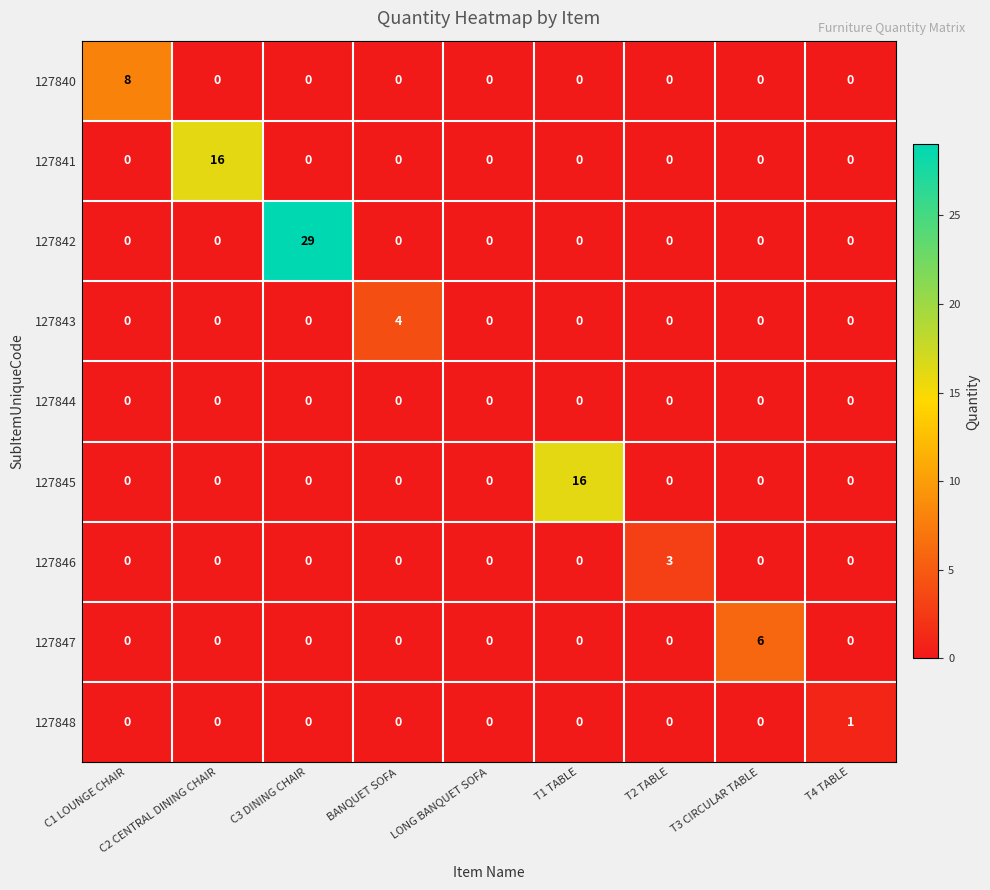

What is the spread (max minus min) of values at C1 LOUNGE CHAIR?

8